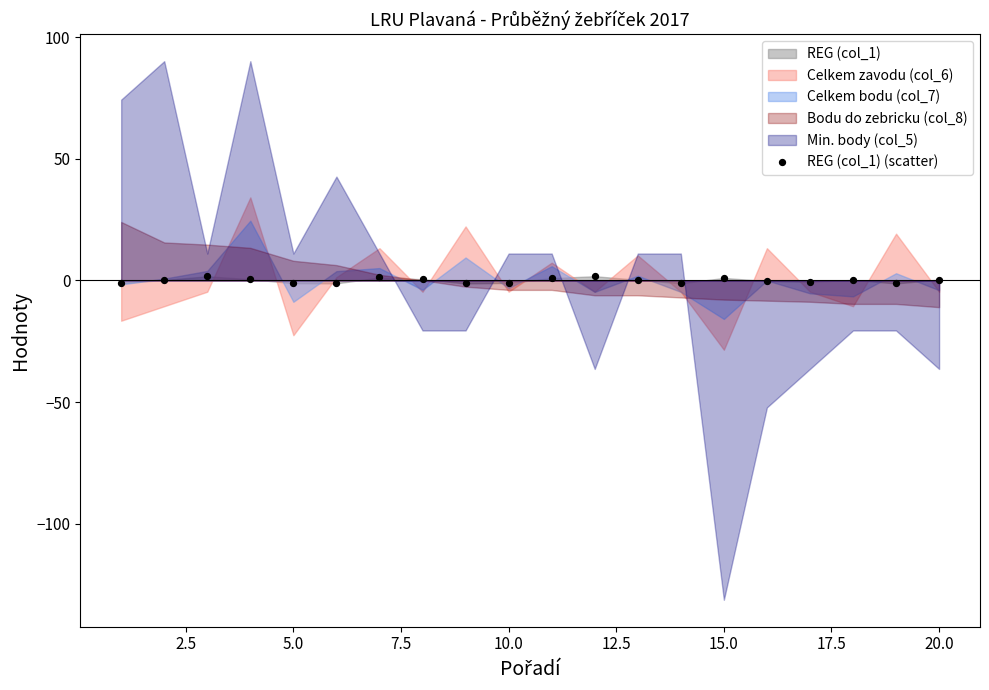

What is the range of Y values (max minus min)?

3.0